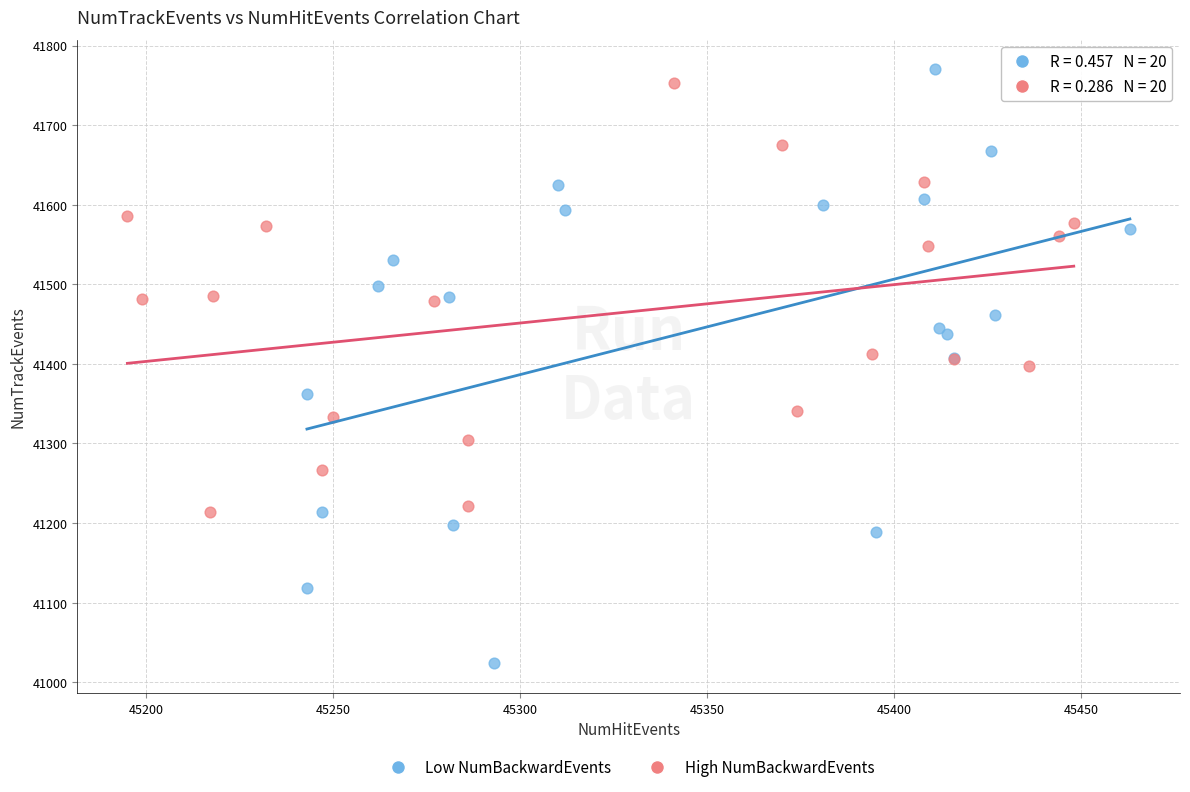

Which series has the widest spread of Y values?

Low NumBackwardEvents